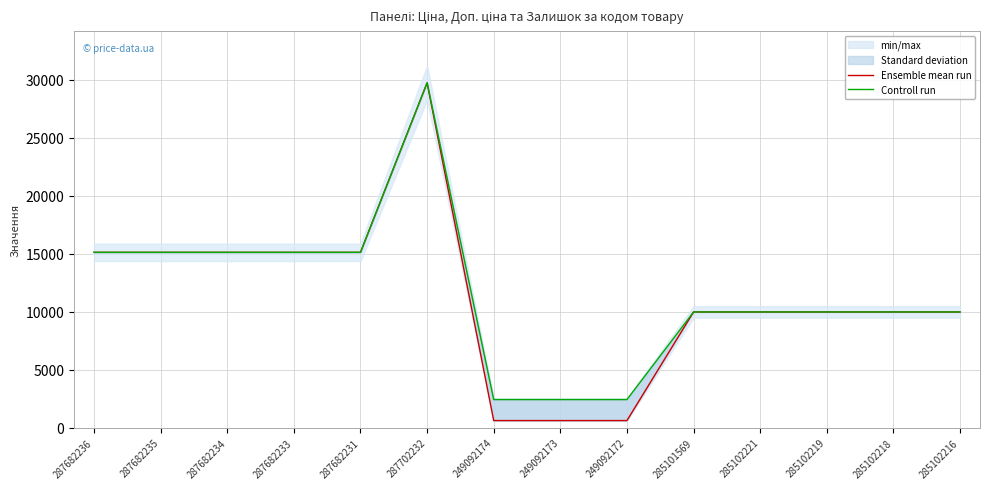

Reading right to left, what are all the values shown in this chart?

Ensemble mean run: 285102216=9975.0	285102218=9975.0	285102219=9975.0	285102221=9975.0	285101569=9975.0	249092172=603.7	249092173=603.7	249092174=603.7	287702232=29747.2	287682231=15120.0	287682233=15120.0	287682234=15120.0	287682235=15120.0	287682236=15120.0
Controll run: 285102216=9975.0	285102218=9975.0	285102219=9975.0	285102221=9975.0	285101569=9975.0	249092172=2414.8	249092173=2414.8	249092174=2414.8	287702232=29747.2	287682231=15120.0	287682233=15120.0	287682234=15120.0	287682235=15120.0	287682236=15120.0